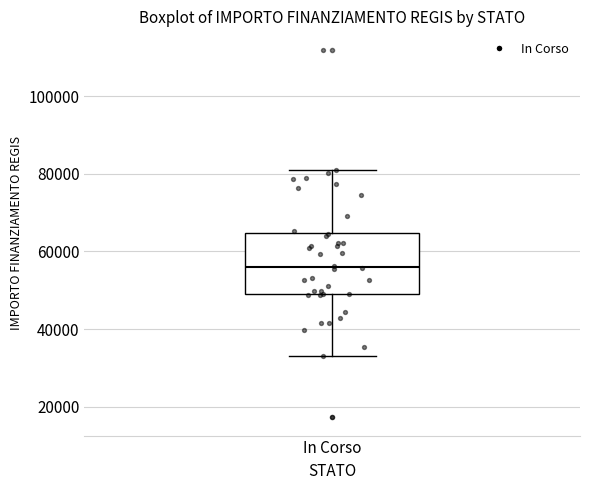

Where does the median line of the box for In Corso sit on the y-axis? The values are not printed on the chart, so give them approximately, as read against the axis.

56000